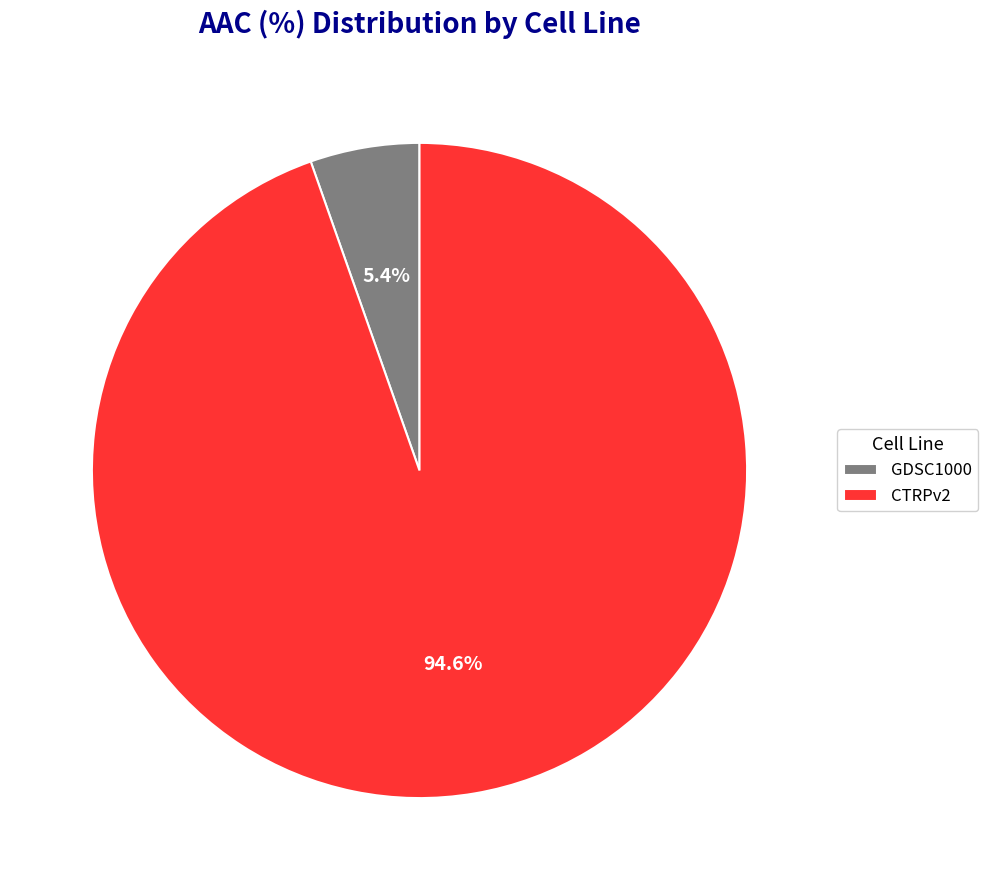

Is there a majority slice in this chart?

Yes